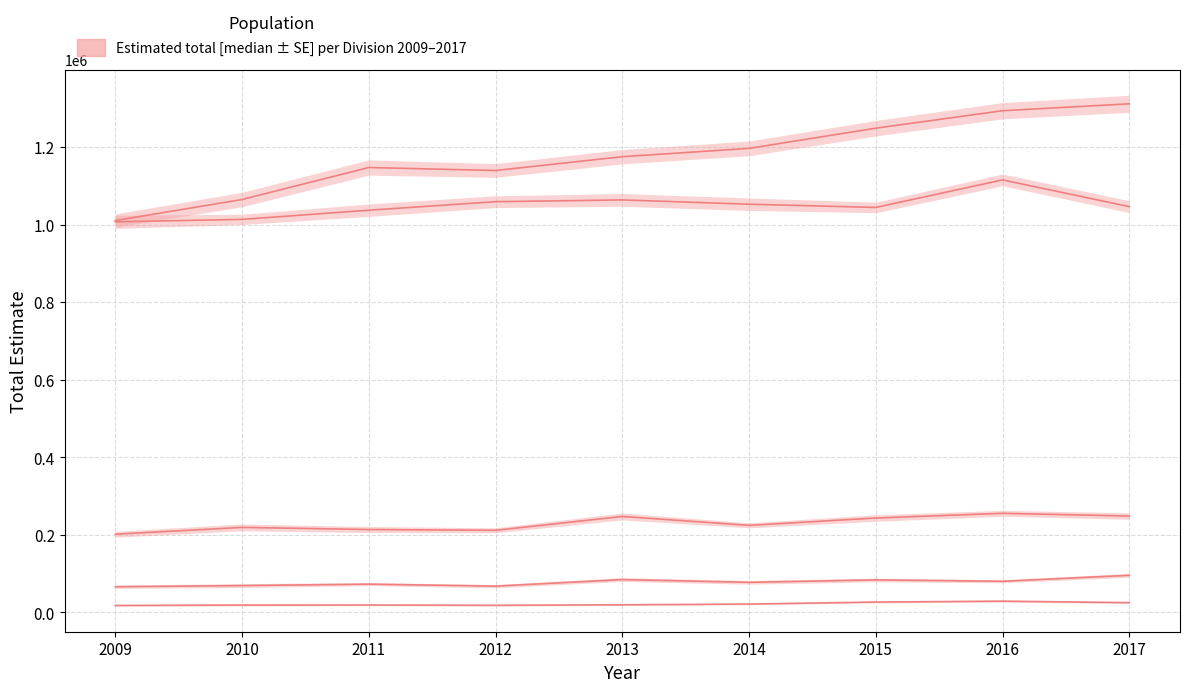

What is the total value across all series at 2011?

2490428